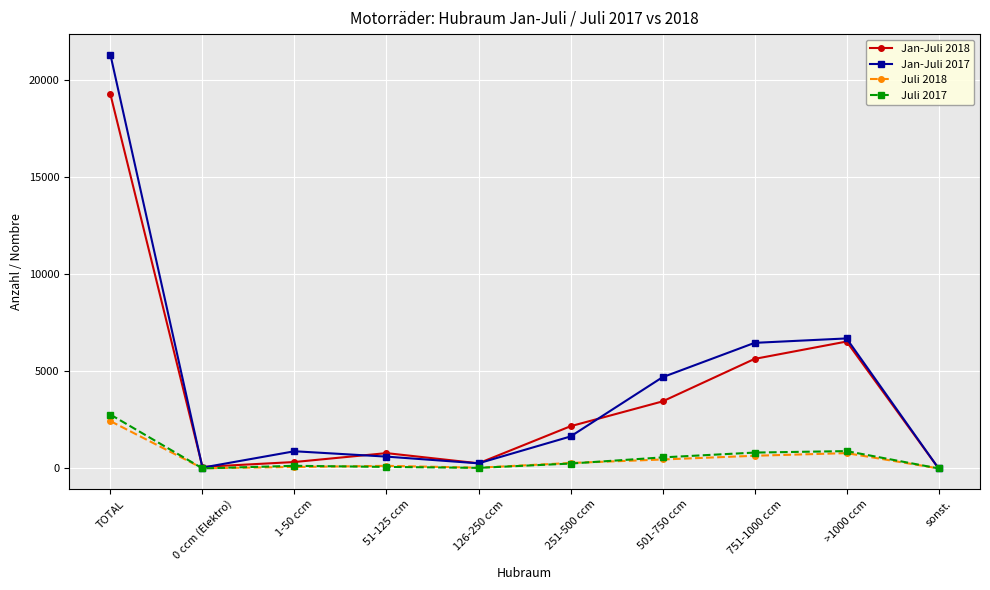

What is the label of the 9th point from the right?

0 ccm (Elektro)